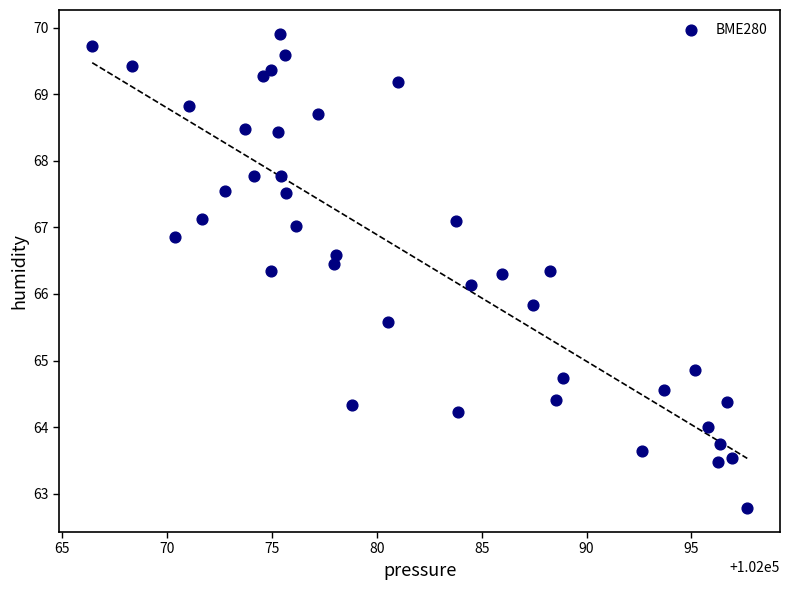

What is the range of X values (max minus min)?

31.2